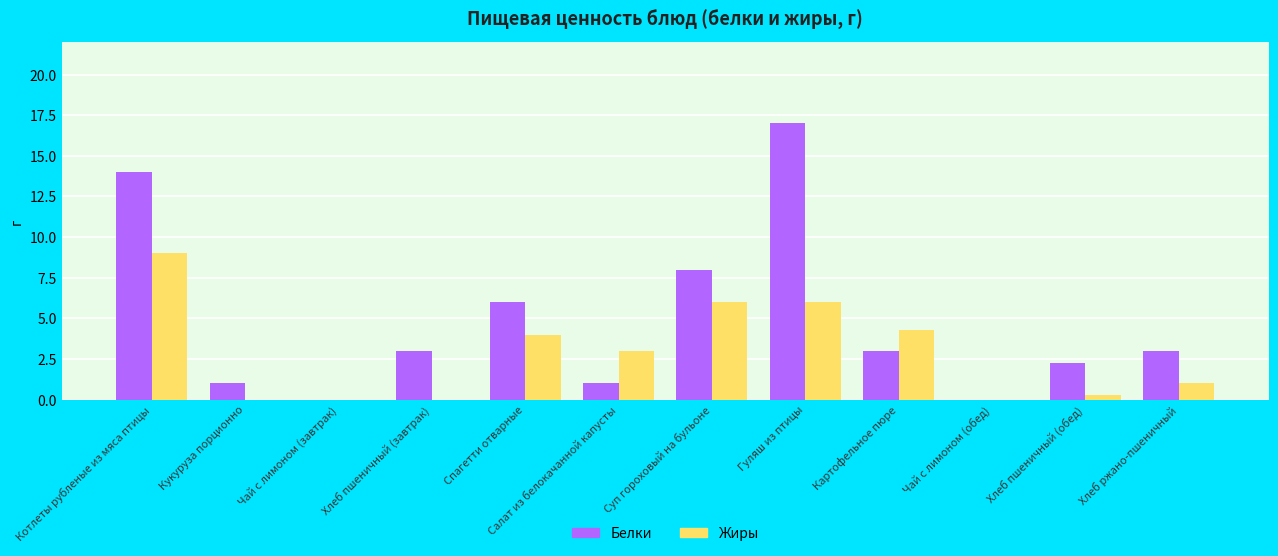

The value of Белки at Хлеб пшеничный (завтрак) is 1.1. True or false?

False